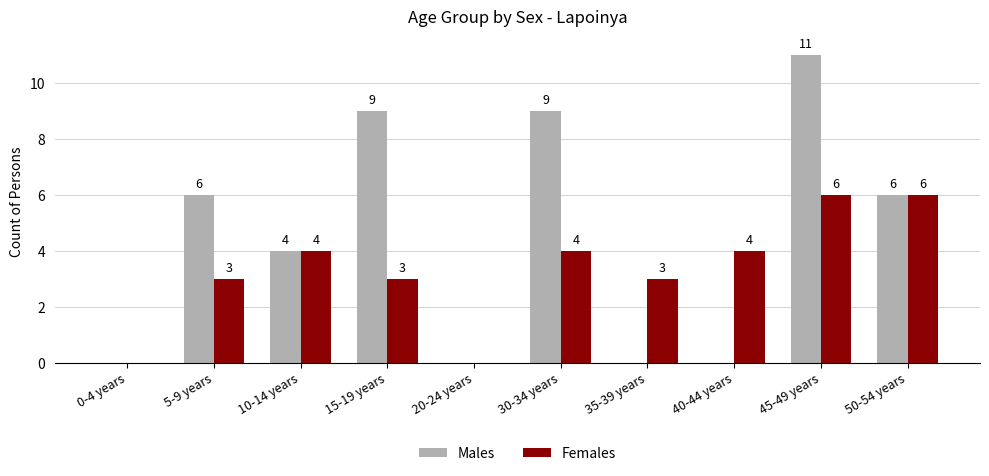

Between 5-9 years and 10-14 years, which series saw the biggest shift?

Males